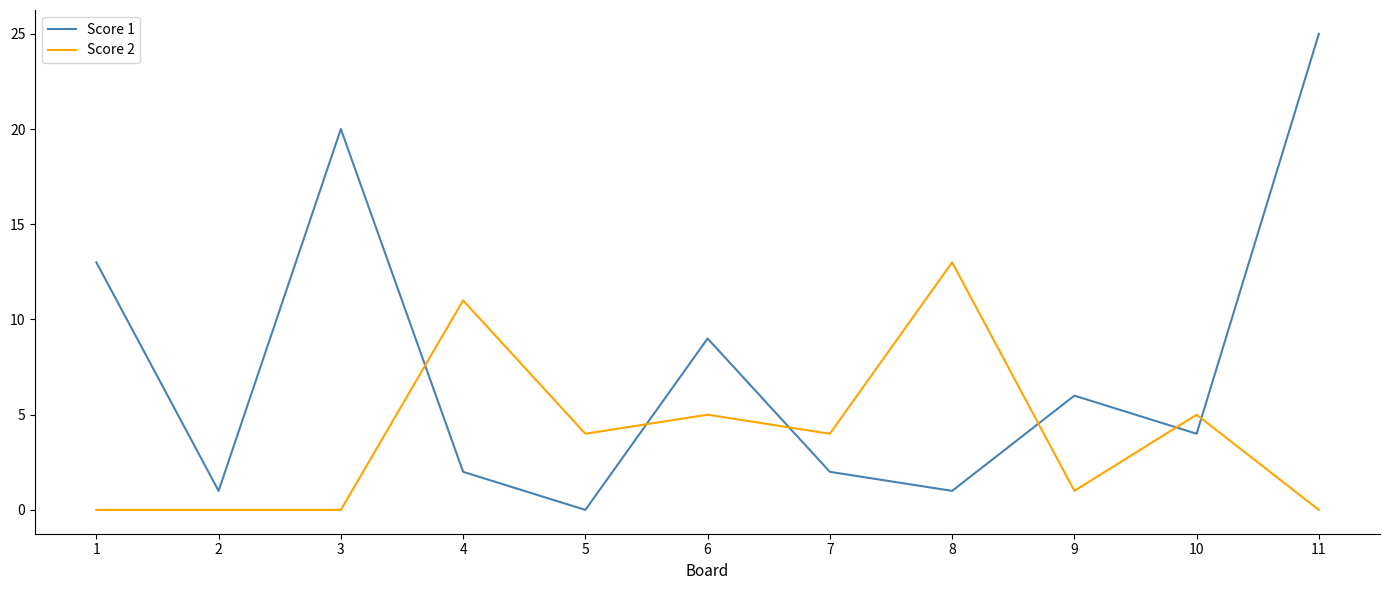

Reading left to right, extract all data points from this chart.

Score 1: 13	1	20	2	0	9	2	1	6	4	25
Score 2: 0	0	0	11	4	5	4	13	1	5	0